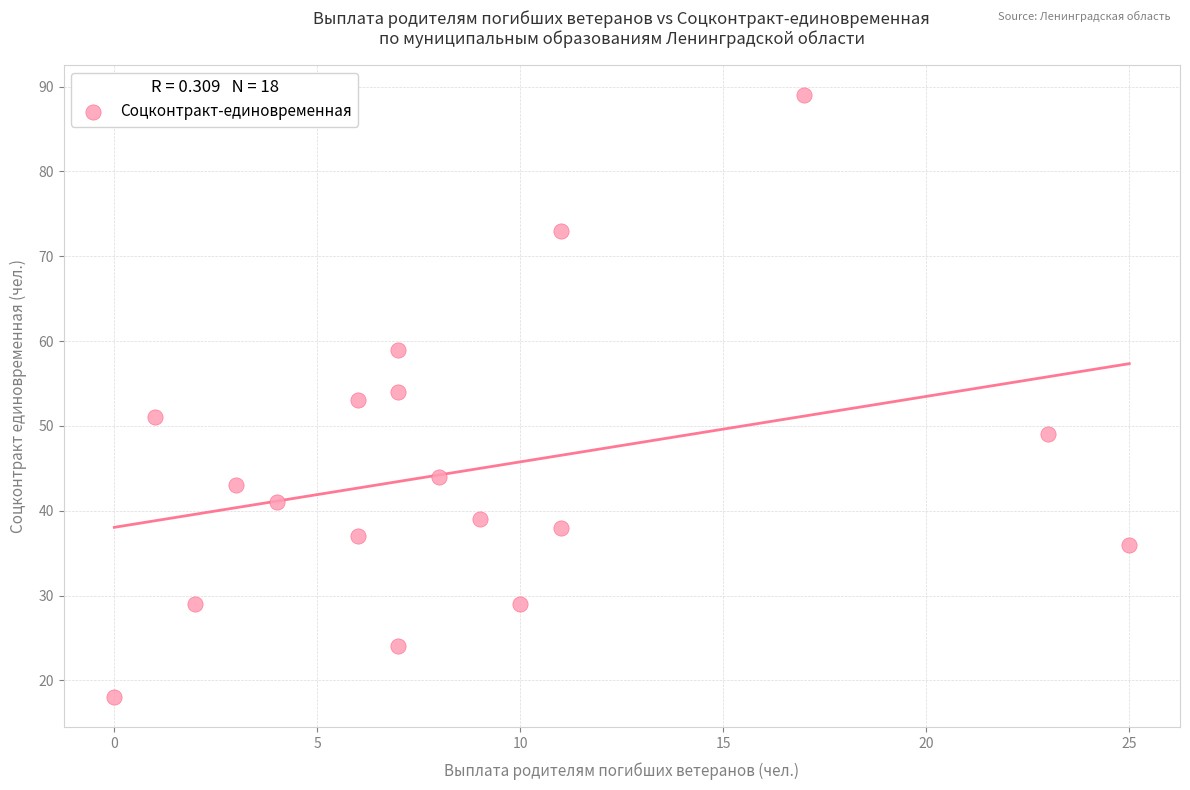

What is the range of Y values (max minus min)?

71